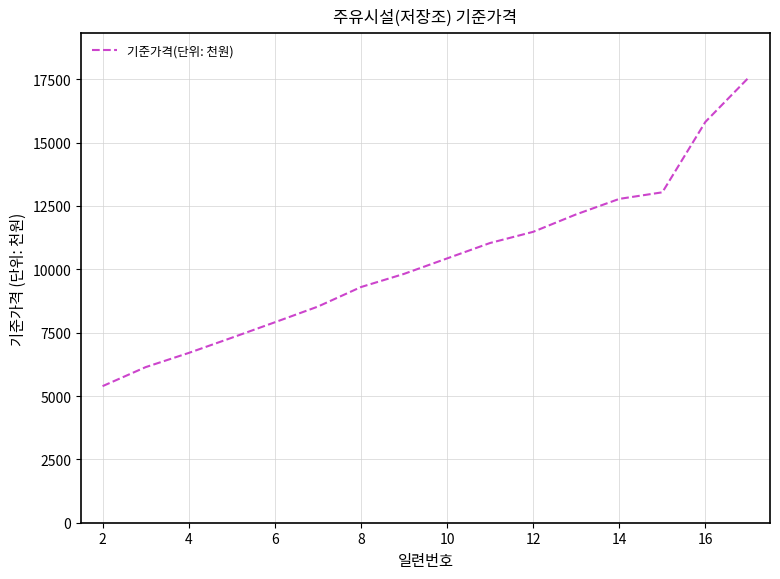

What is the minimum value shown in the chart?

5390